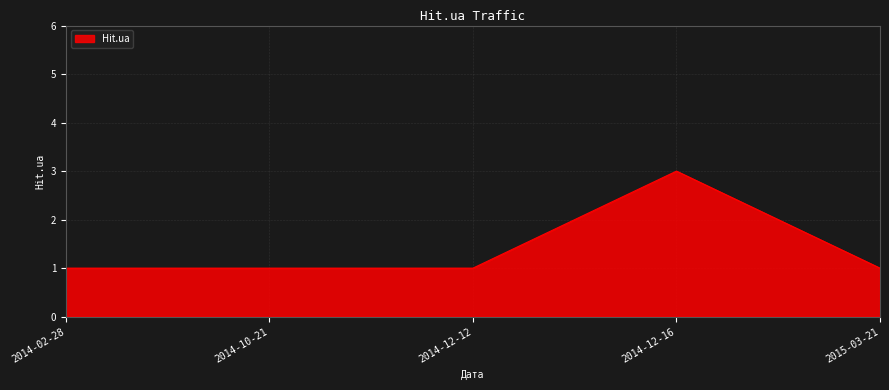

True or false: the data shows 2 at 2014-12-16.

False